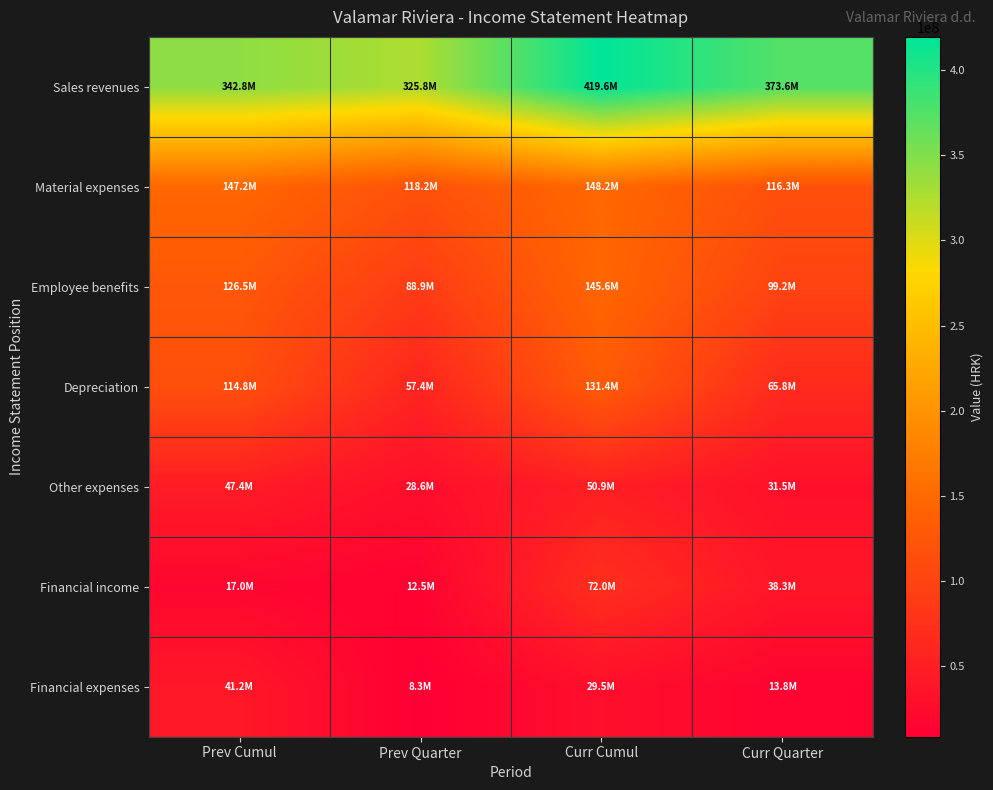

At which category does the chart reach its minimum across all series?

Prev Quarter